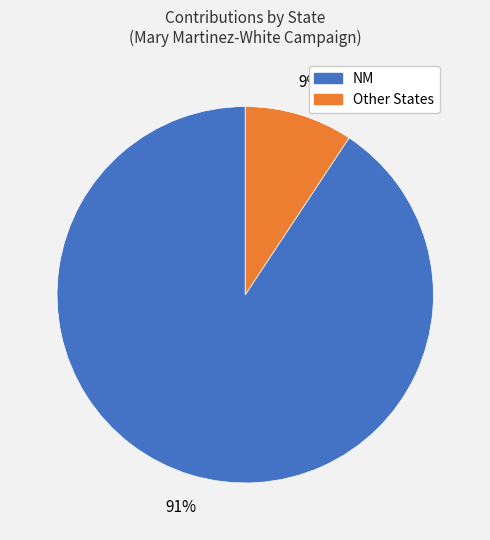

Does any single category account for the majority?

Yes